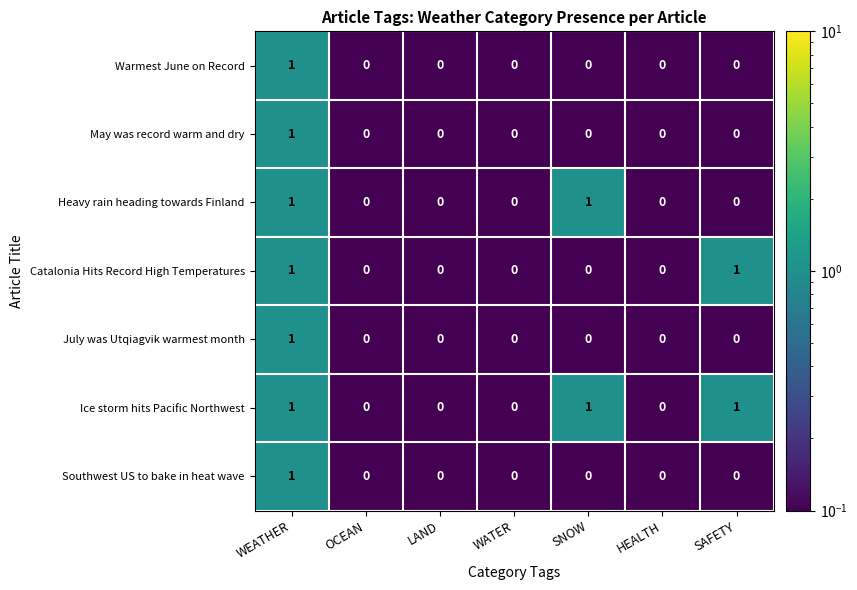

Is it true that Warmest June on Record equals 0 at SAFETY?

True